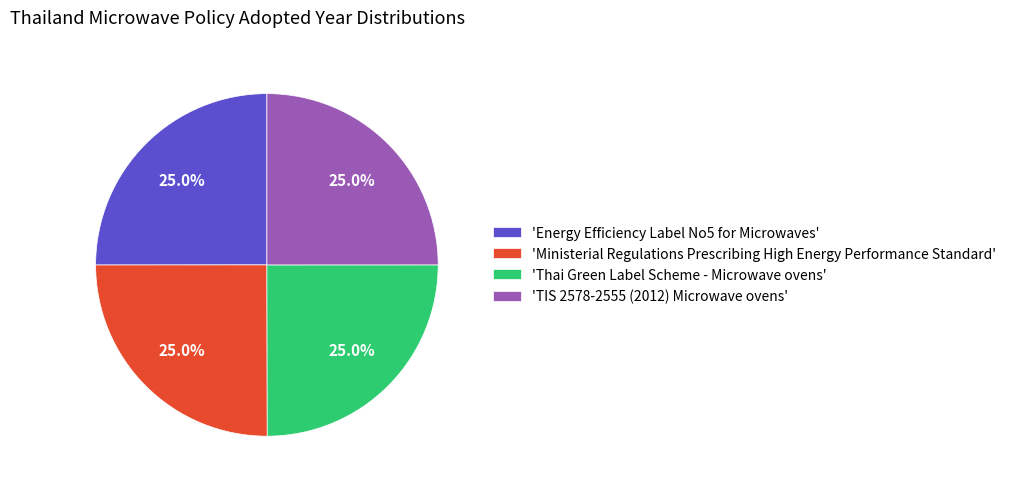

How many slices are in this pie chart?

4